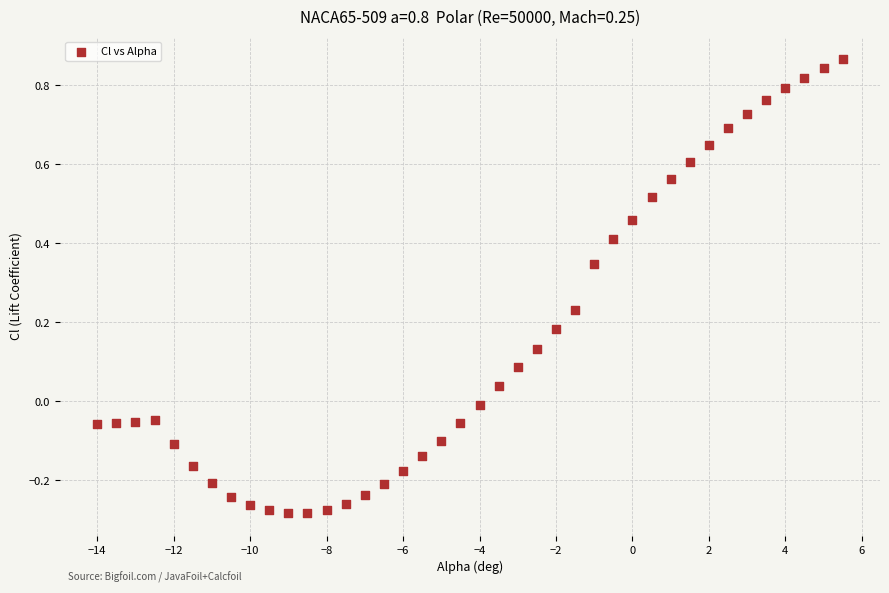

What is the range of X values (max minus min)?

19.5